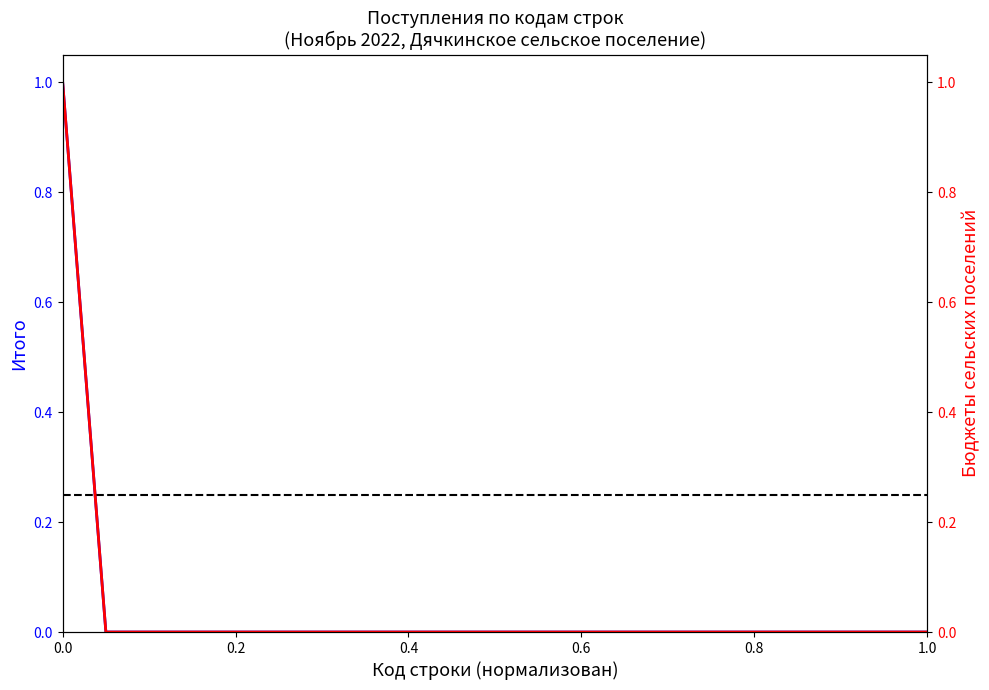

Is this an area chart (filled region under the line)?

No